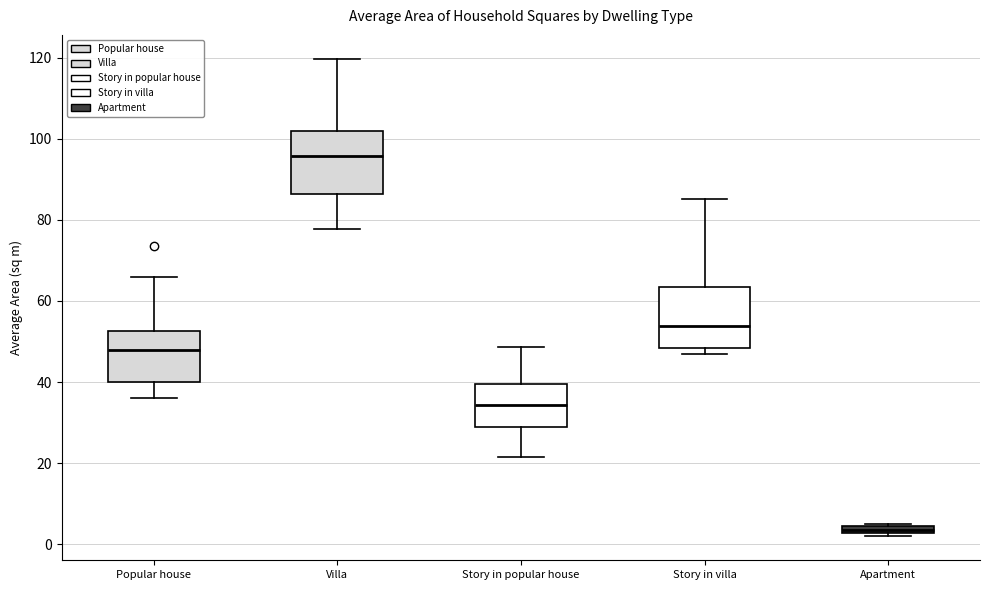

Which box has the highest median line?

Villa